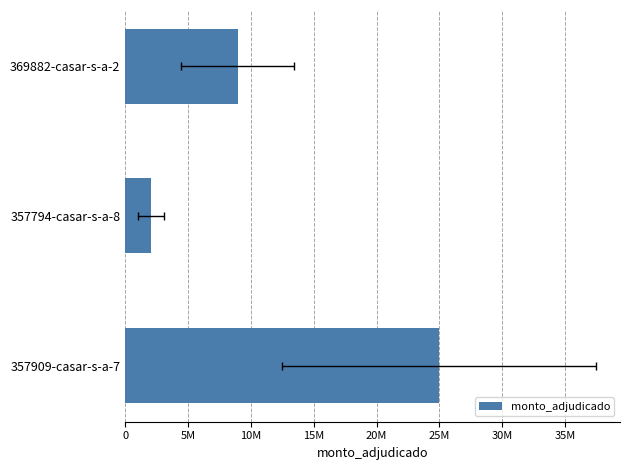

How many data points are less than 8936500?

1